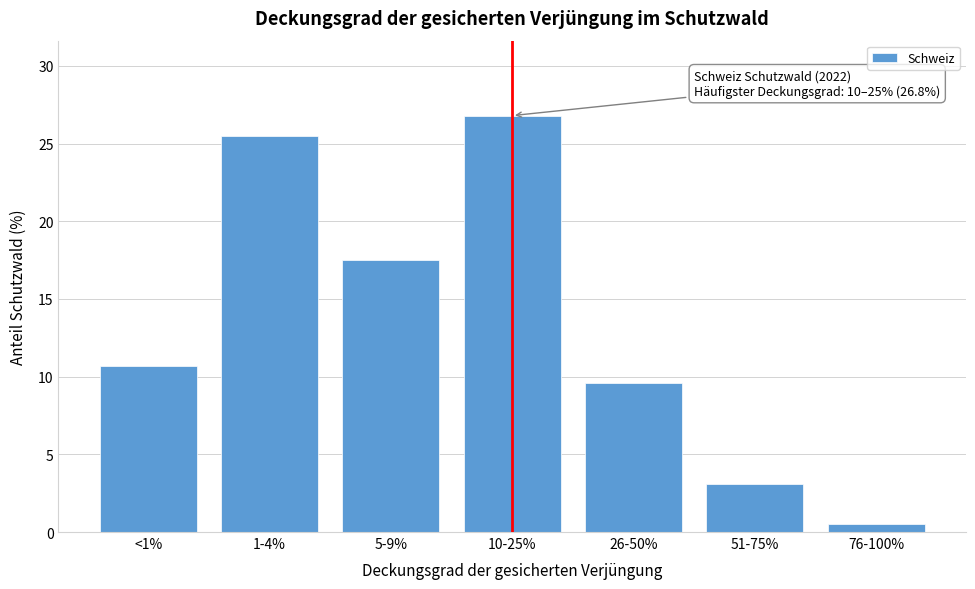

Reading right to left, what are all the values shown in this chart?

0.5	3.1	9.6	26.8	17.5	25.5	10.7